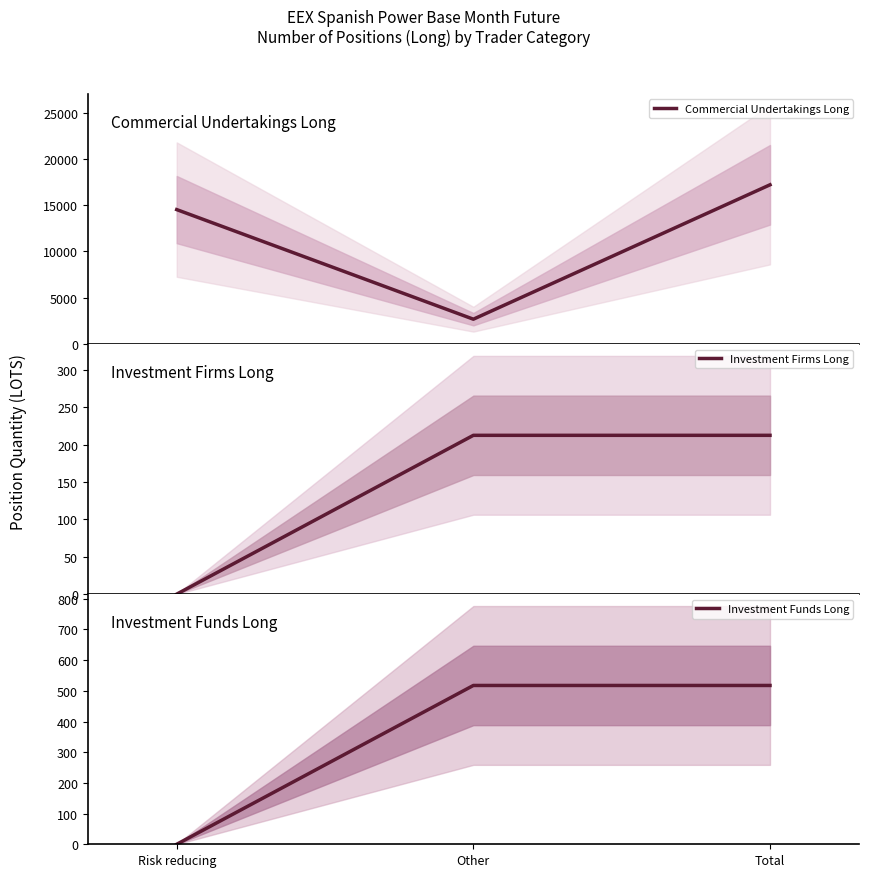

At Total, list the series in order from largest to smallest.

Commercial Undertakings Long, Investment Funds Long, Investment Firms Long